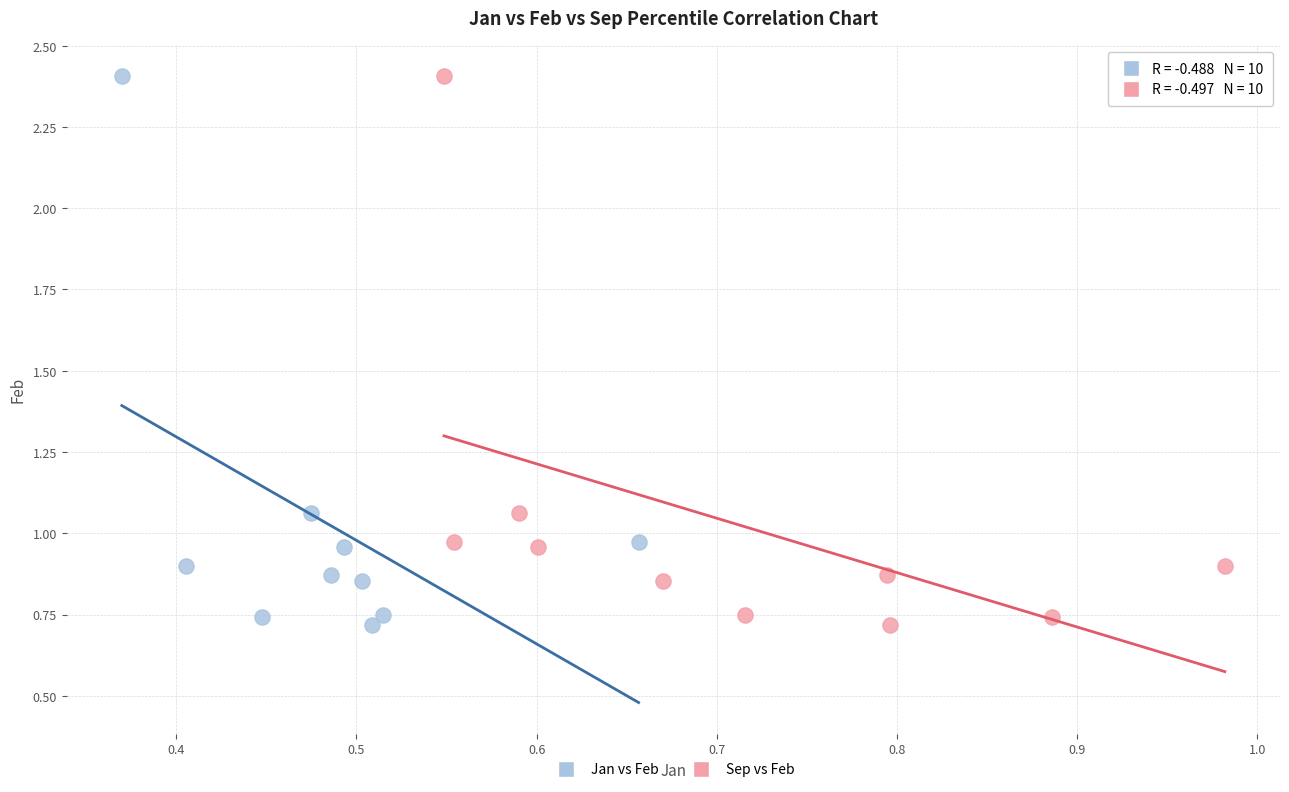

What are all the series names shown in the legend?

Jan vs Feb, Sep vs Feb